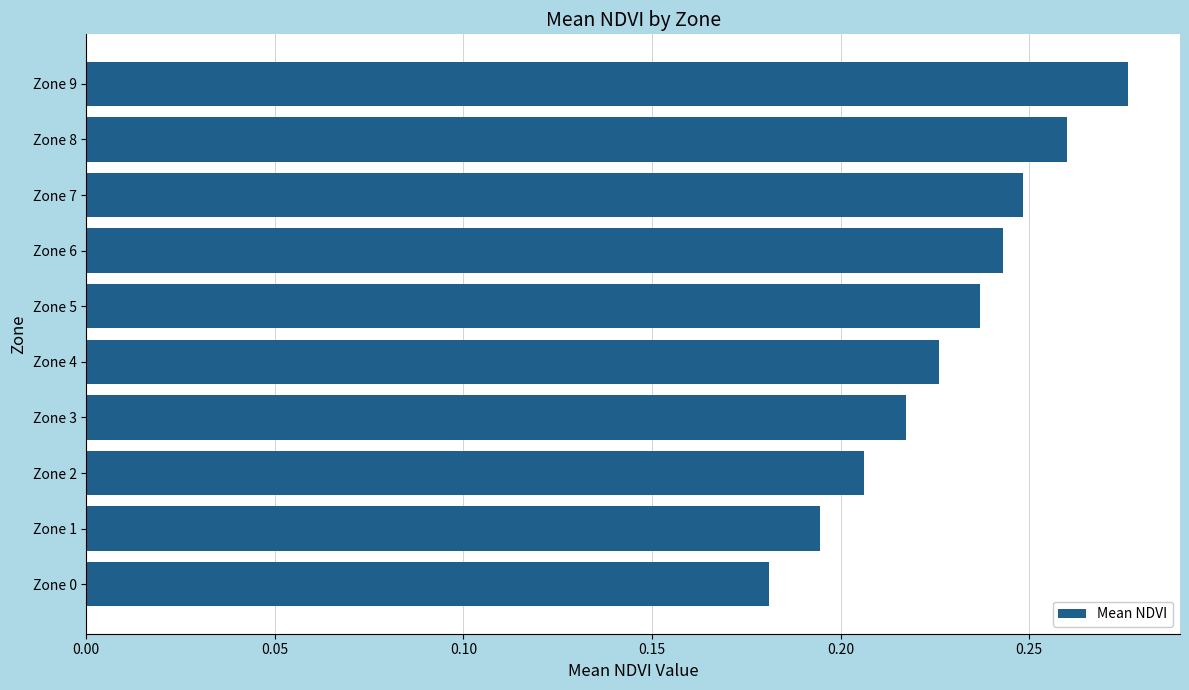

What is the sum of the values at Zone 4 and Zone 8?

0.5